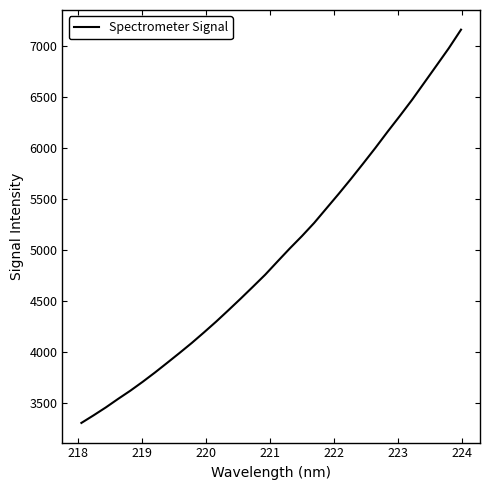

What is the difference between the maximum and minimum values?

3855.7